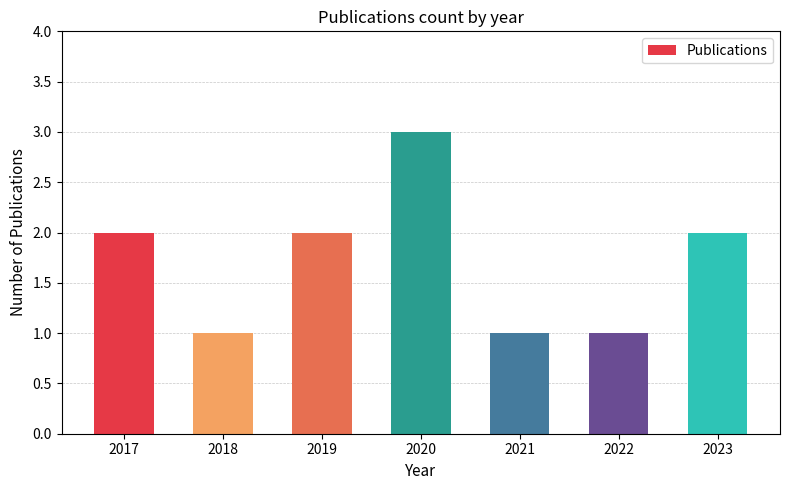

What is the value of the 5th bar from the left?

1